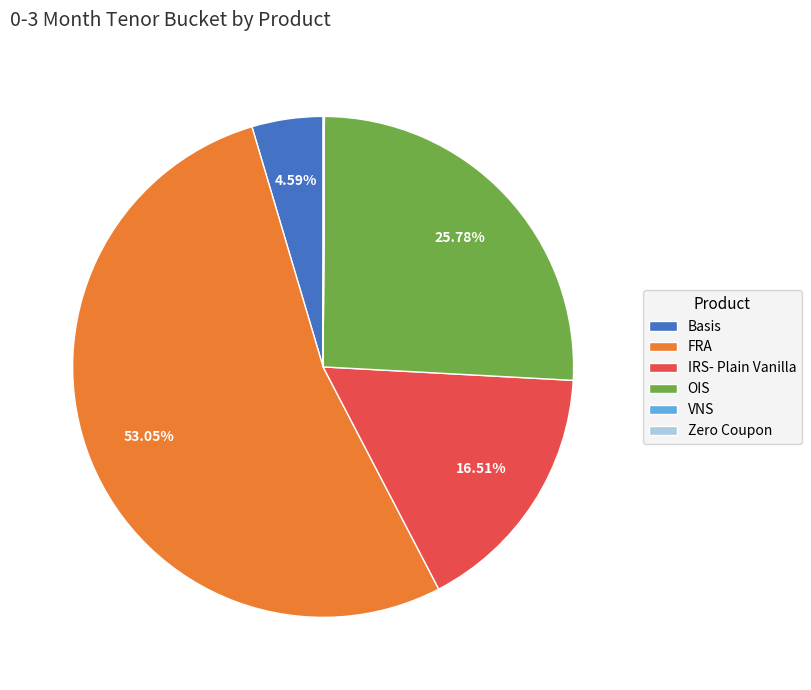

The Basis slice represents 5% of the pie. True or false?

True